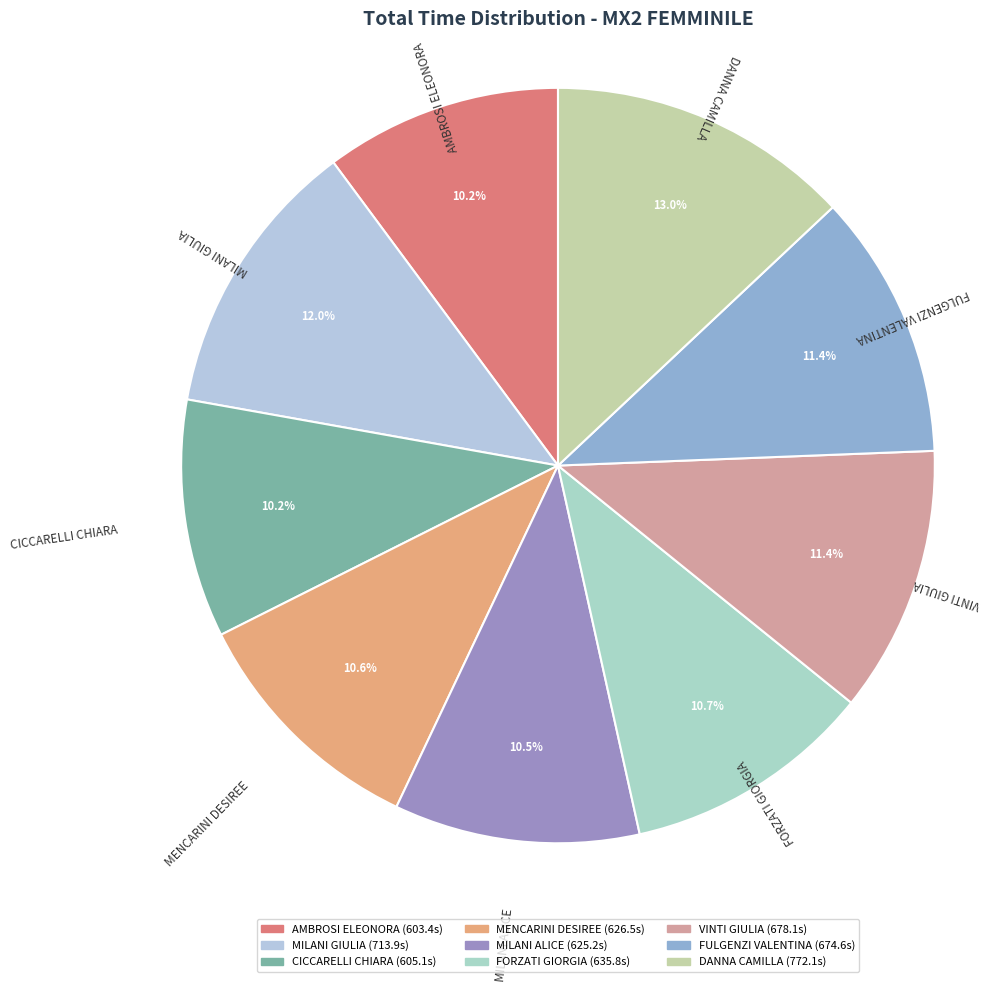

What percentage is the AMBROSI ELEONORA slice, to the nearest percent?

10%